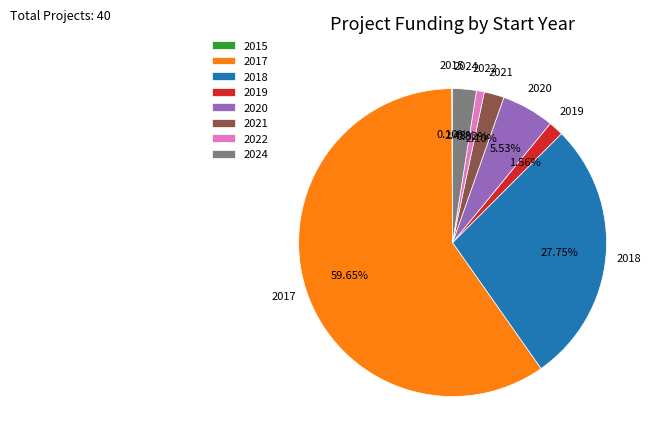

What is the ratio of the value at 2019 to the value at 2024?

0.6